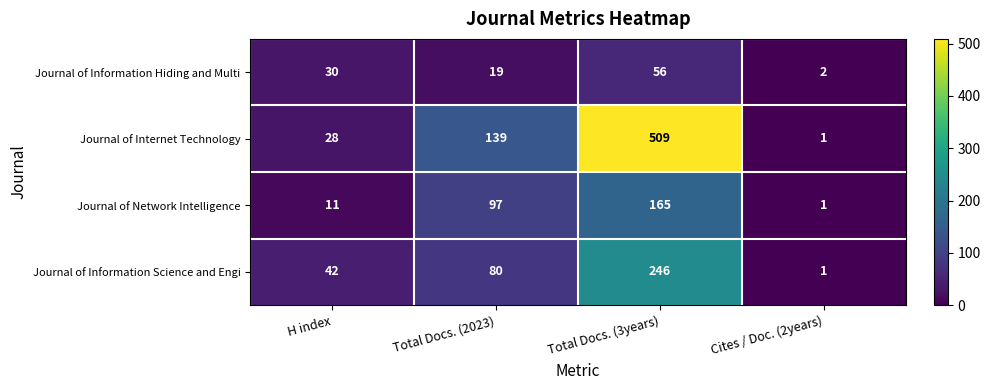

Where is Journal of Information Hiding and Multi nearest to the value 29?

H index